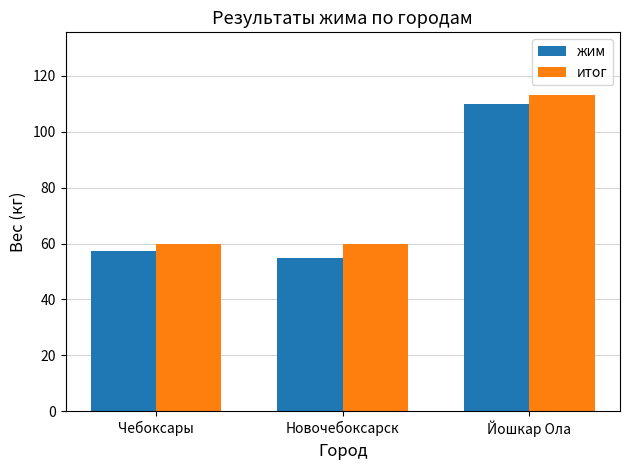

How many bars are there in each group?

2